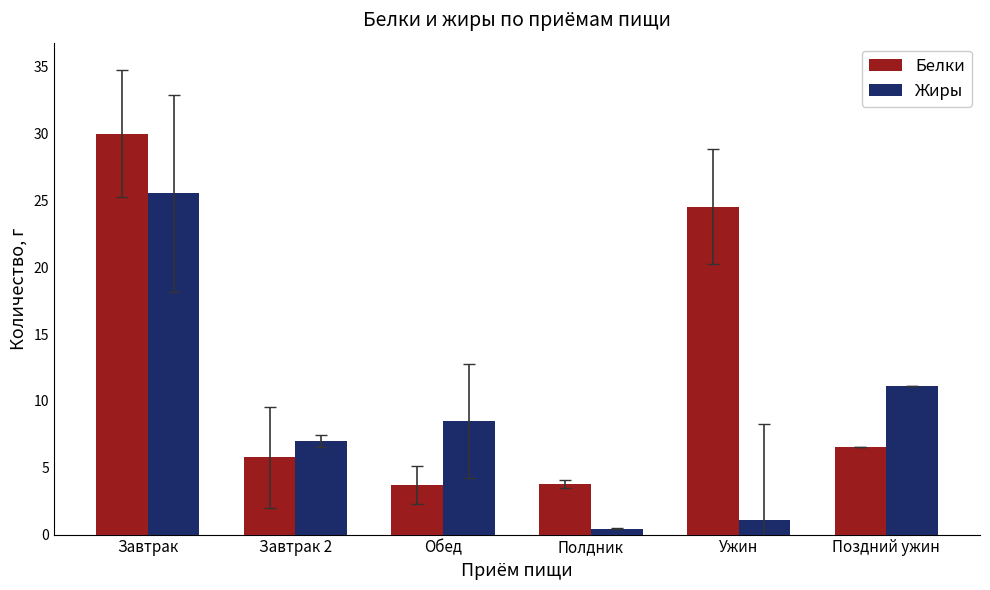

What is the label of the 1st bar from the left?

Завтрак